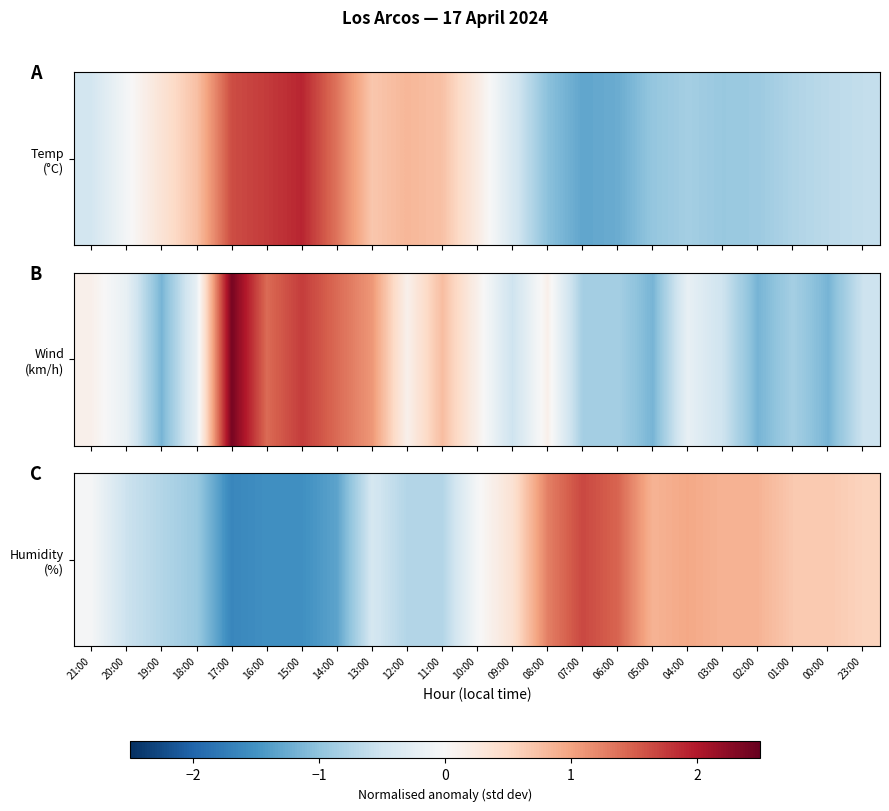

The value at 21:00 is -0.1. True or false?

False